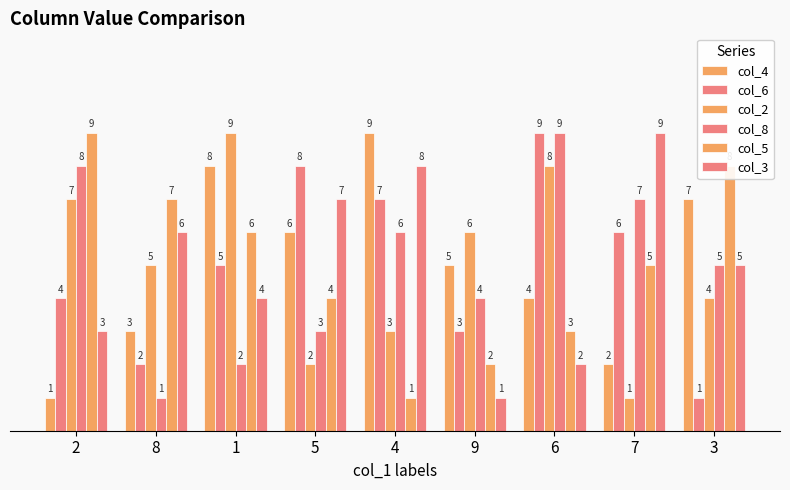

How many series are shown in this chart?

6